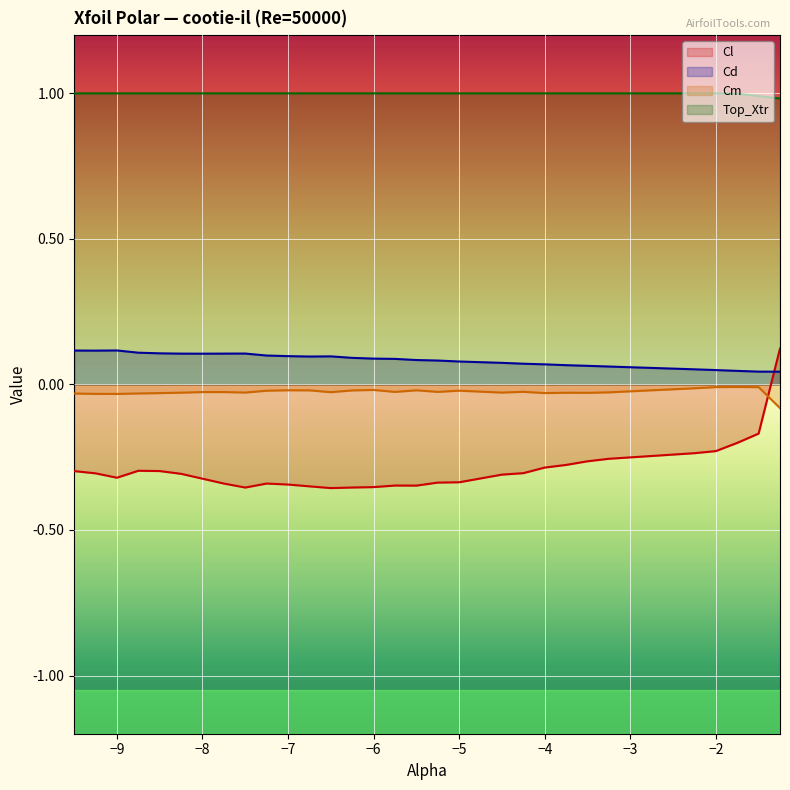

Reading left to right, transcribe all the data shown in this chart.

Cl: -0.3	-0.3	-0.3	-0.3	-0.3	-0.3	-0.3	-0.3	-0.4	-0.3	-0.3	-0.4	-0.4	-0.4	-0.4	-0.3	-0.3	-0.3	-0.3	-0.3	-0.3	-0.3	-0.3	-0.3	-0.3	-0.2	-0.2	-0.2	-0.2	0.1
Cd: 0.1	0.1	0.1	0.1	0.1	0.1	0.1	0.1	0.1	0.1	0.1	0.1	0.1	0.1	0.1	0.1	0.1	0.1	0.1	0.1	0.1	0.1	0.1	0.1	0.1	0.1	0.0	0.0	0.0	0.0
Cm: -0.0	-0.0	-0.0	-0.0	-0.0	-0.0	-0.0	-0.0	-0.0	-0.0	-0.0	-0.0	-0.0	-0.0	-0.0	-0.0	-0.0	-0.0	-0.0	-0.0	-0.0	-0.0	-0.0	-0.0	-0.0	-0.0	-0.0	-0.0	-0.0	-0.1
Top_Xtr: 1.0	1.0	1.0	1.0	1.0	1.0	1.0	1.0	1.0	1.0	1.0	1.0	1.0	1.0	1.0	1.0	1.0	1.0	1.0	1.0	1.0	1.0	1.0	1.0	1.0	1.0	1.0	1.0	1.0	1.0